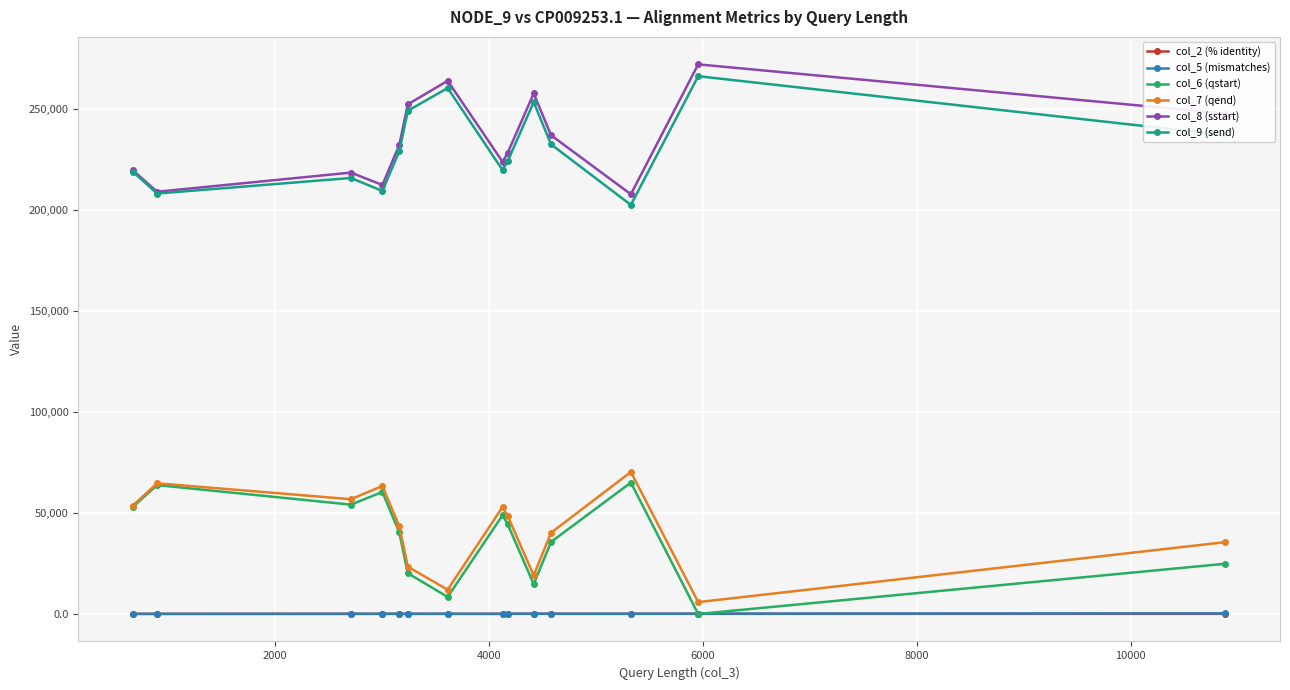

How many lines are shown in the chart?

6